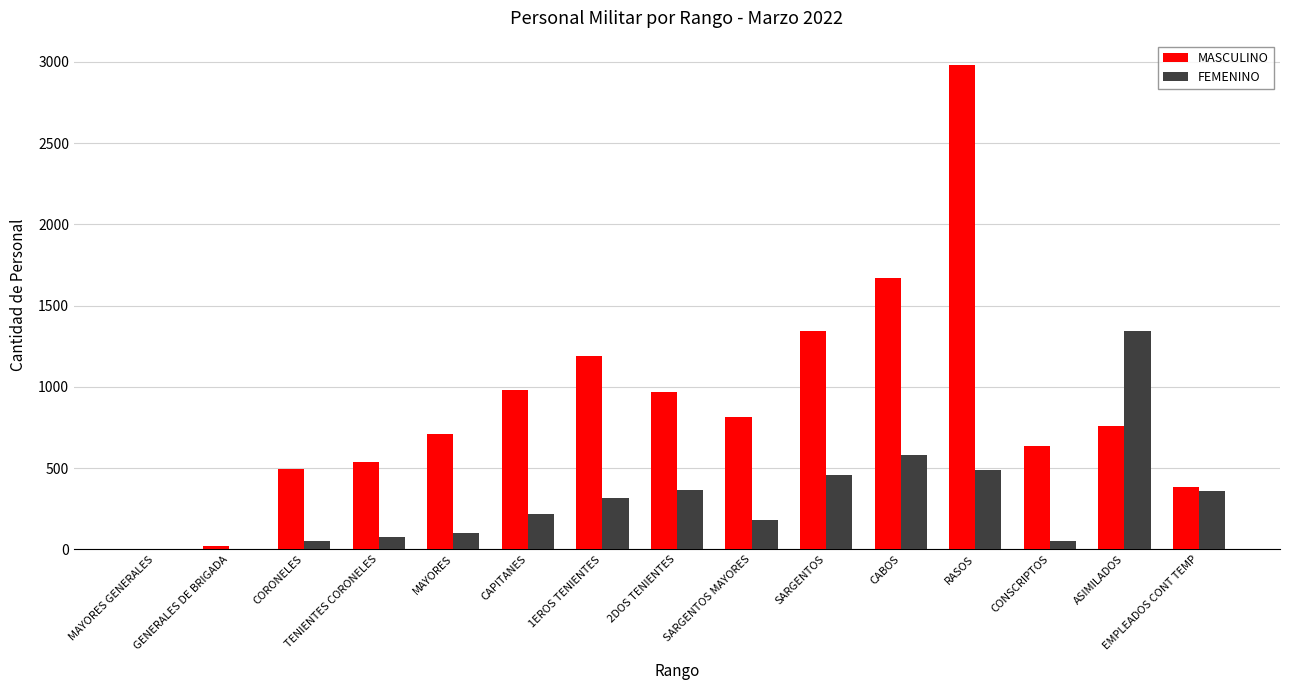

What is the greatest value displayed?

2981